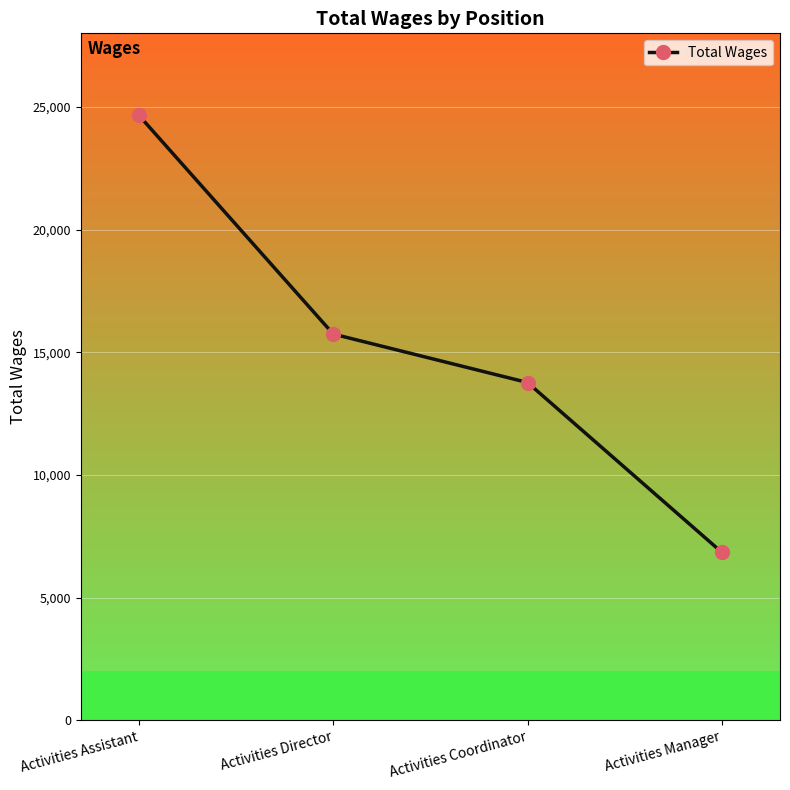

Which has a higher value, Activities Assistant or Activities Director?

Activities Assistant